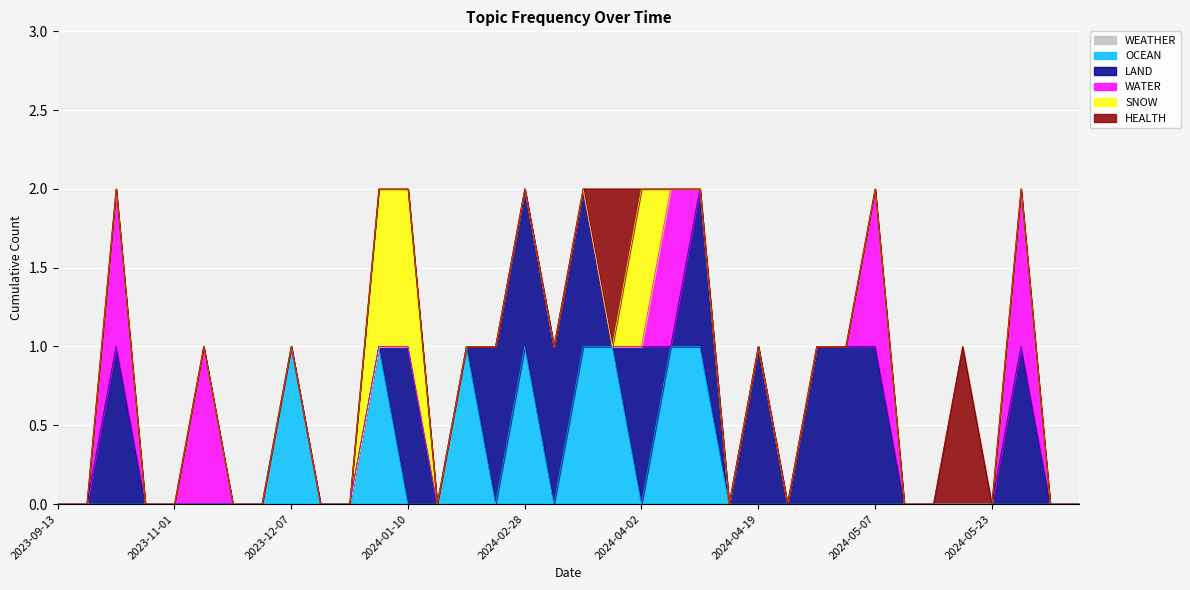

How many positive values does the HEALTH series have?

2